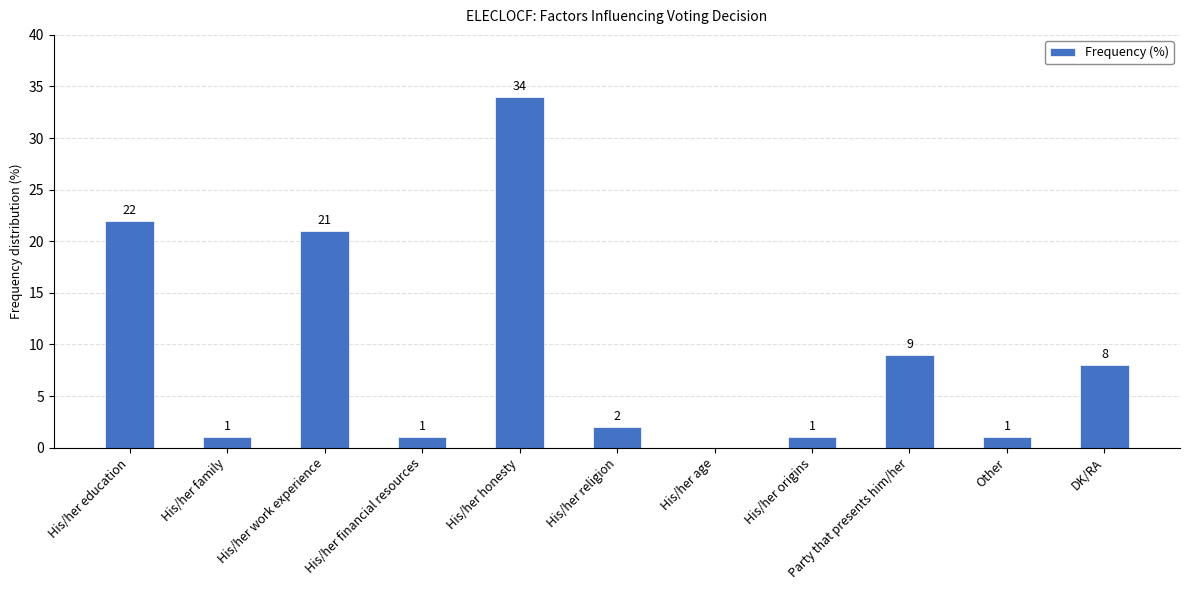

True or false: the data shows 13 at His/her education.

False